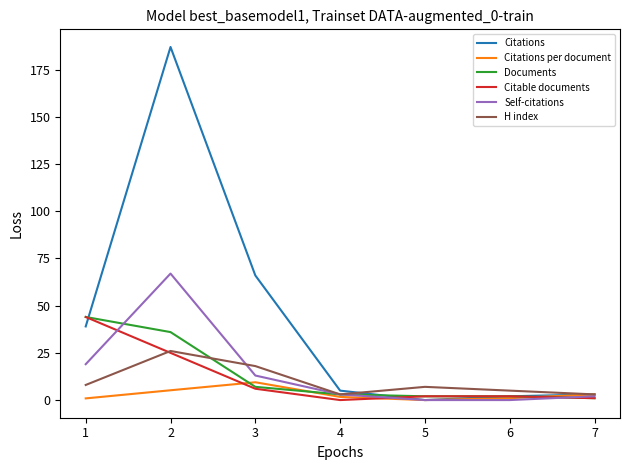

Is the value of Self-citations at 2 greater than the value of H index at 7?

Yes